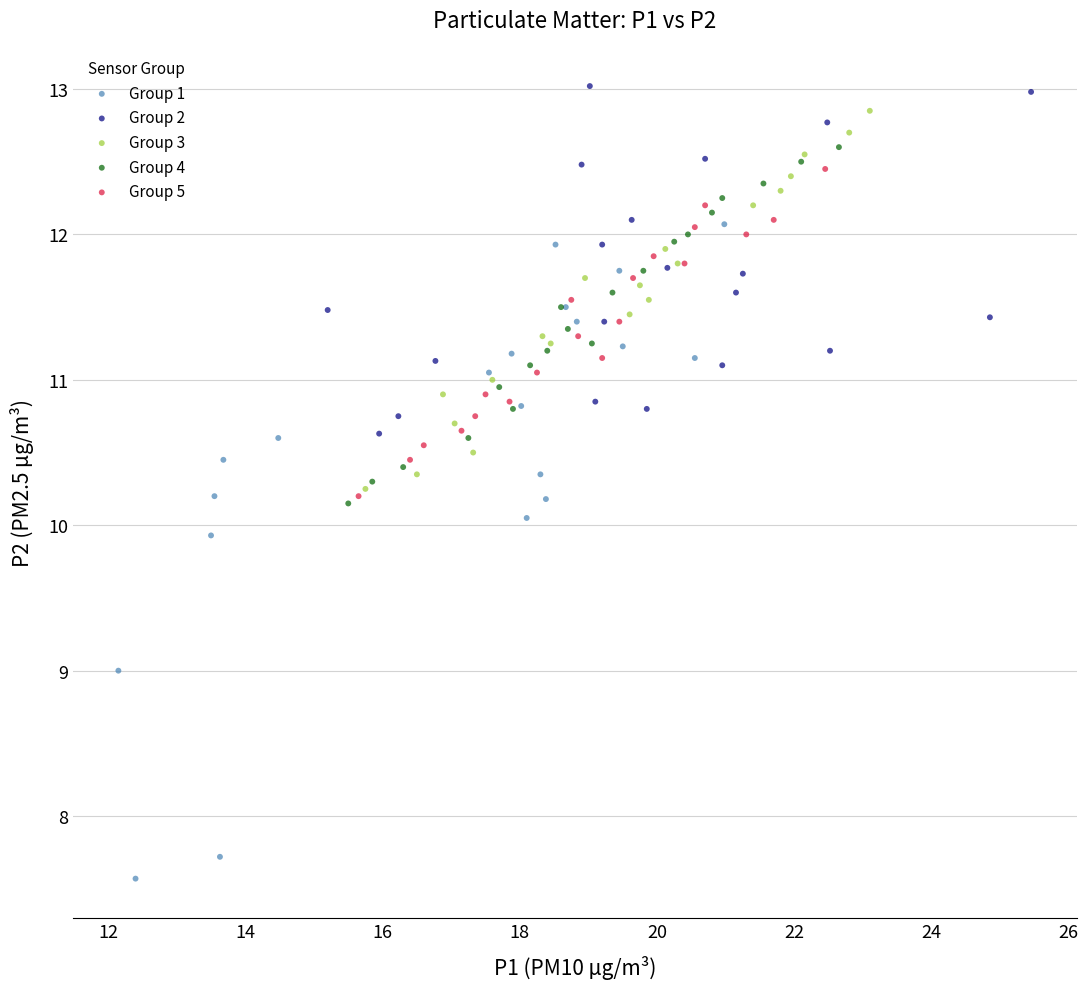

Which series reaches the minimum Y coordinate?

Group 1